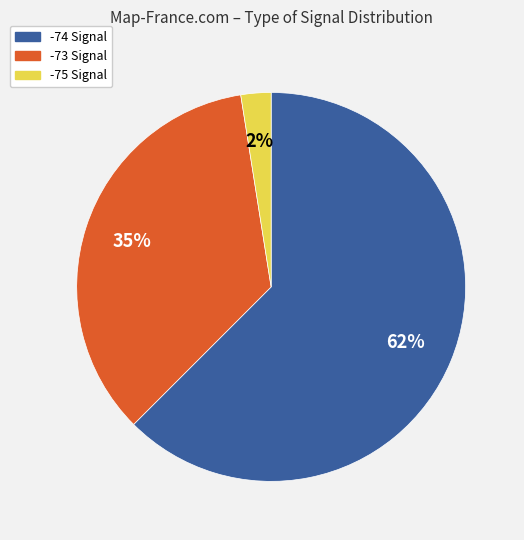

To the nearest percent, what is the average slice percentage?

33%